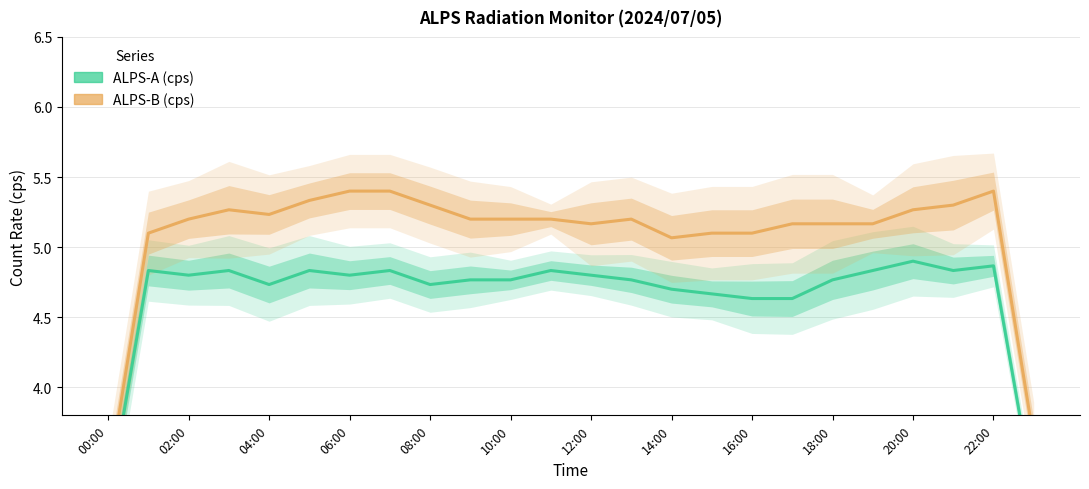

How many interior local valleys does the ALPS-B (cps) series have?

3